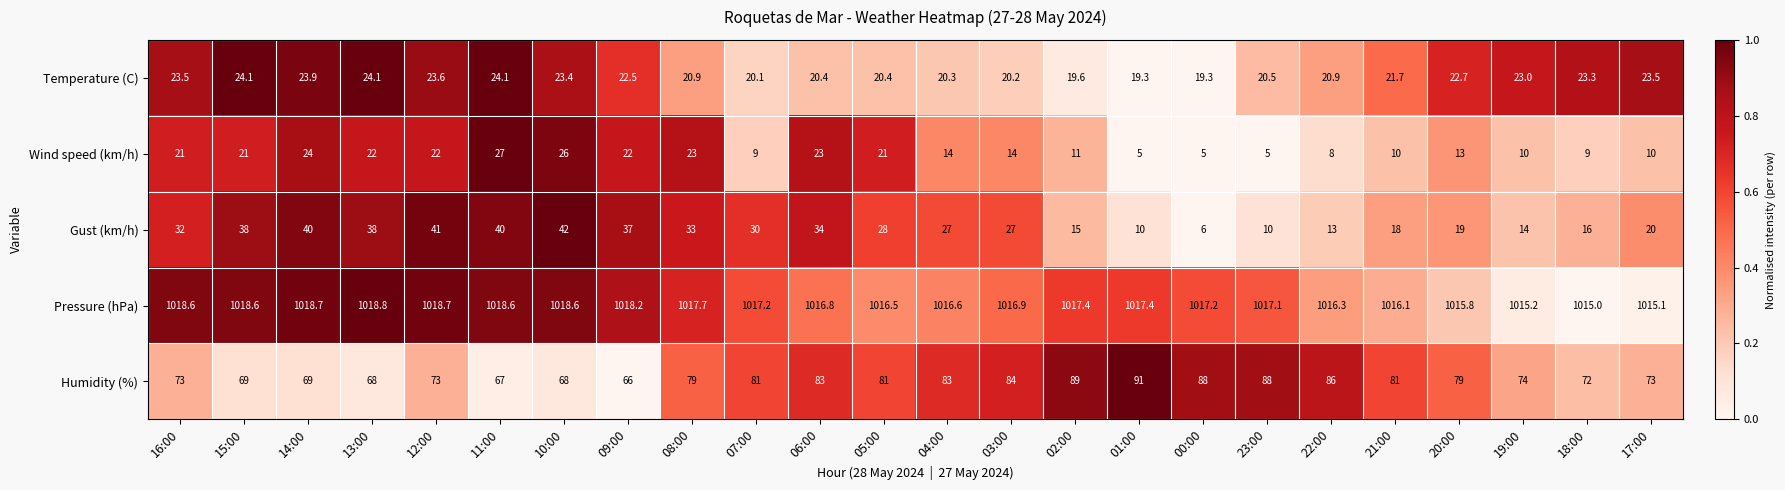

What is the difference between the Temperature (C) values at 14:00 and 22:00?

3.0